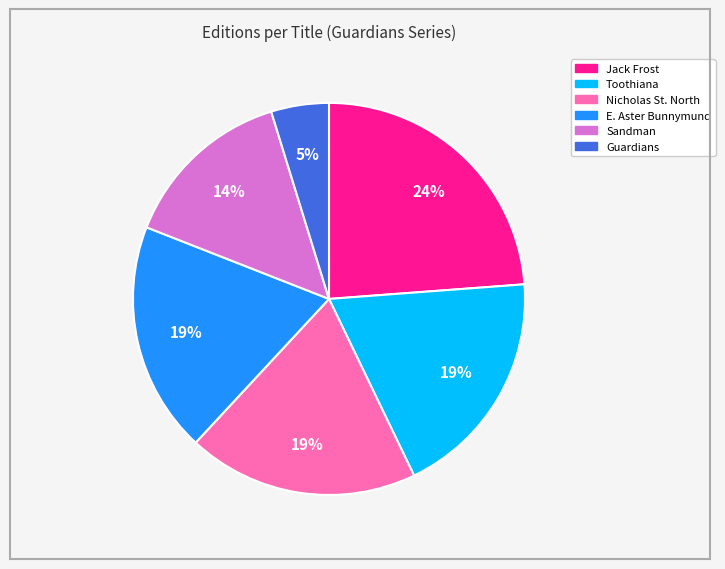

To the nearest percent, what is the average slice percentage?

17%